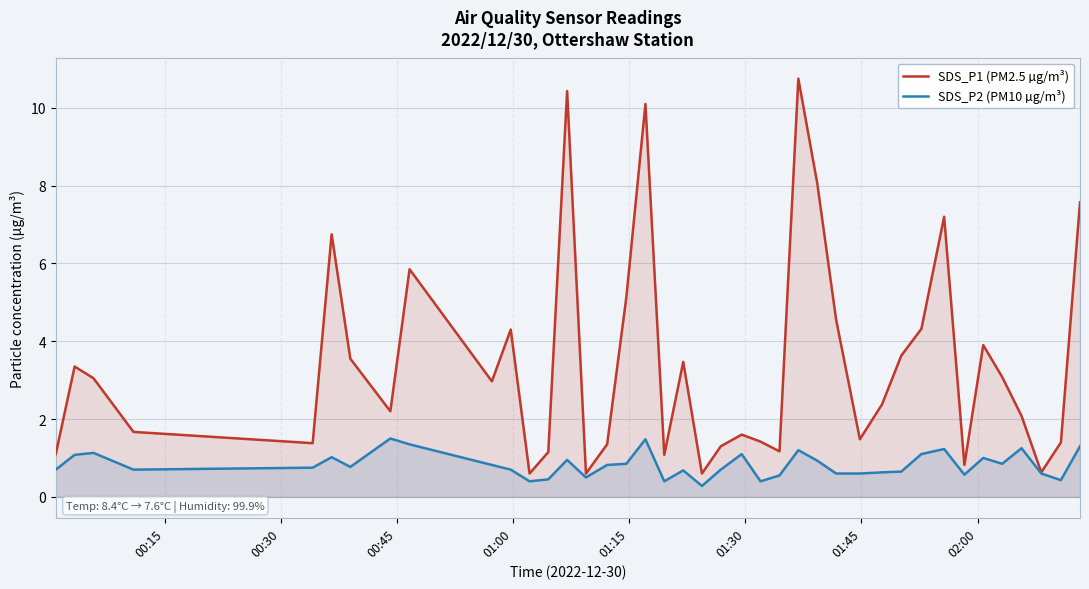

How many values in the SDS_P1 (PM2.5 µg/m³) series are below 2?

17